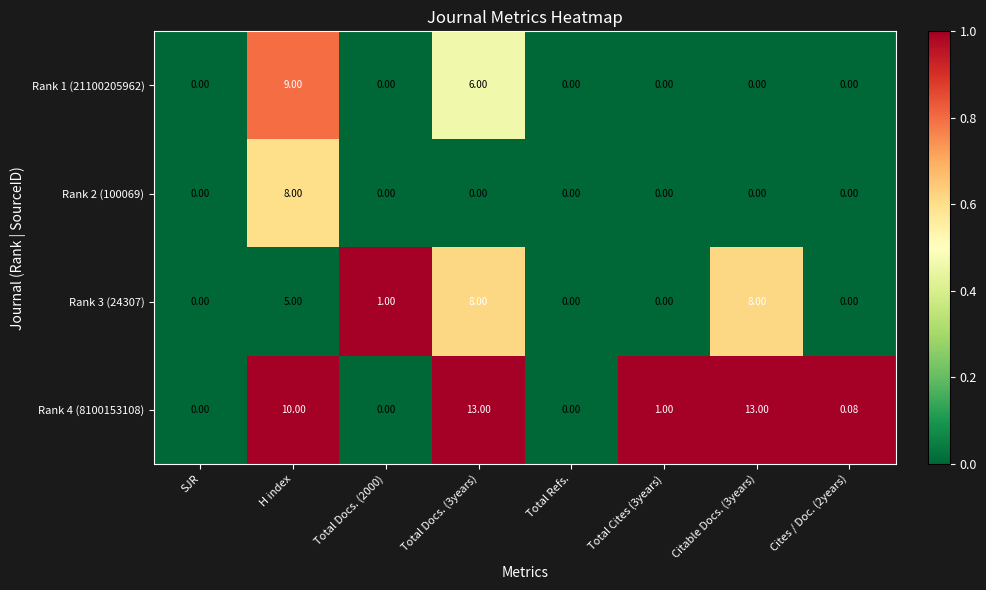

At which category is the sum across all series the highest?

H index